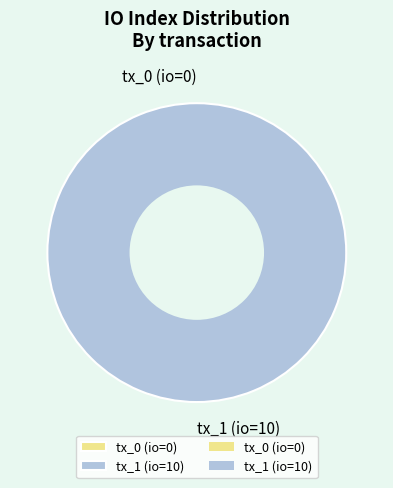

To the nearest percent, what is the difference between the tx_0 (io=0) and tx_1 (io=10) slice percentages?

100%